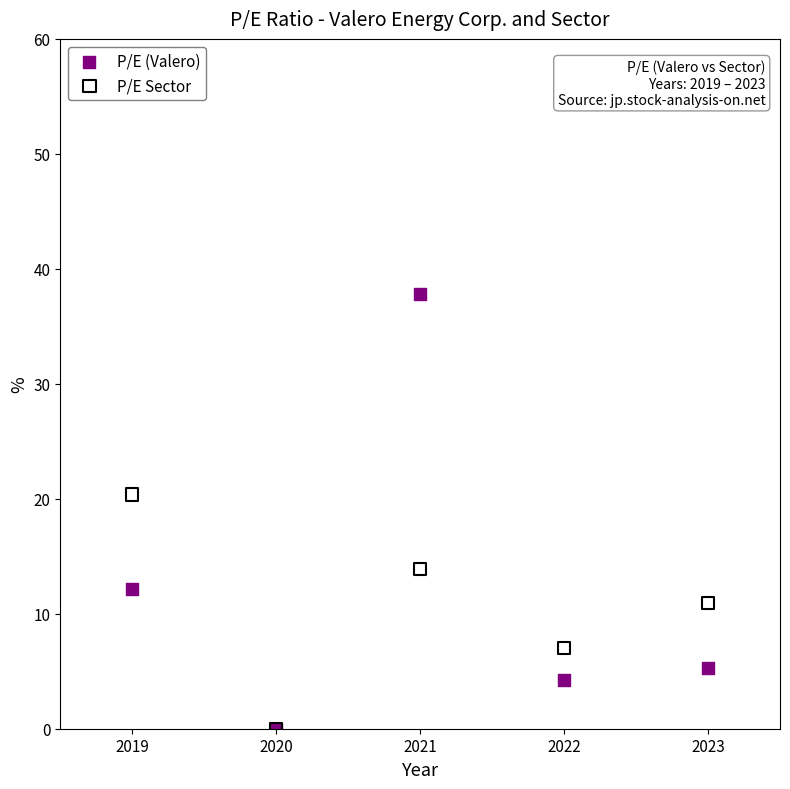

What are all the series names shown in the legend?

P/E (Valero), P/E Sector